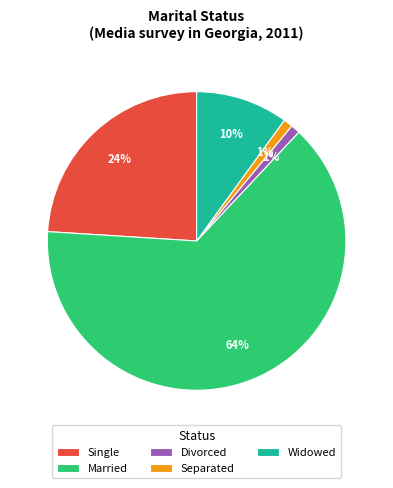

What is the largest slice in the pie chart?

Married